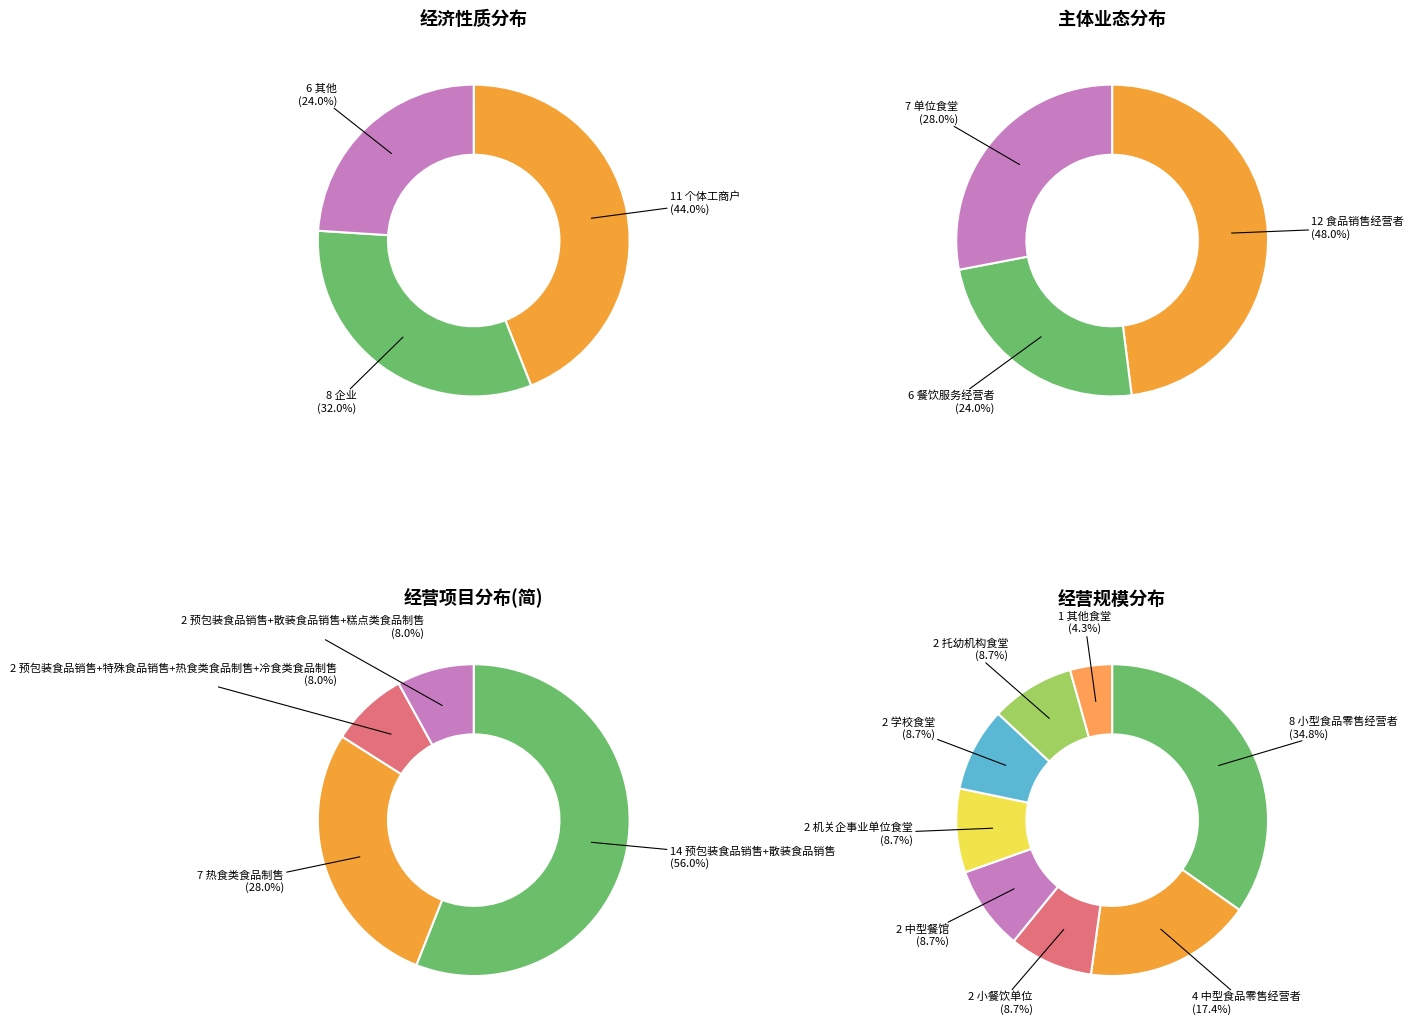

Rank the categories by value from lowest to highest.

其他, 企业, 个体工商户